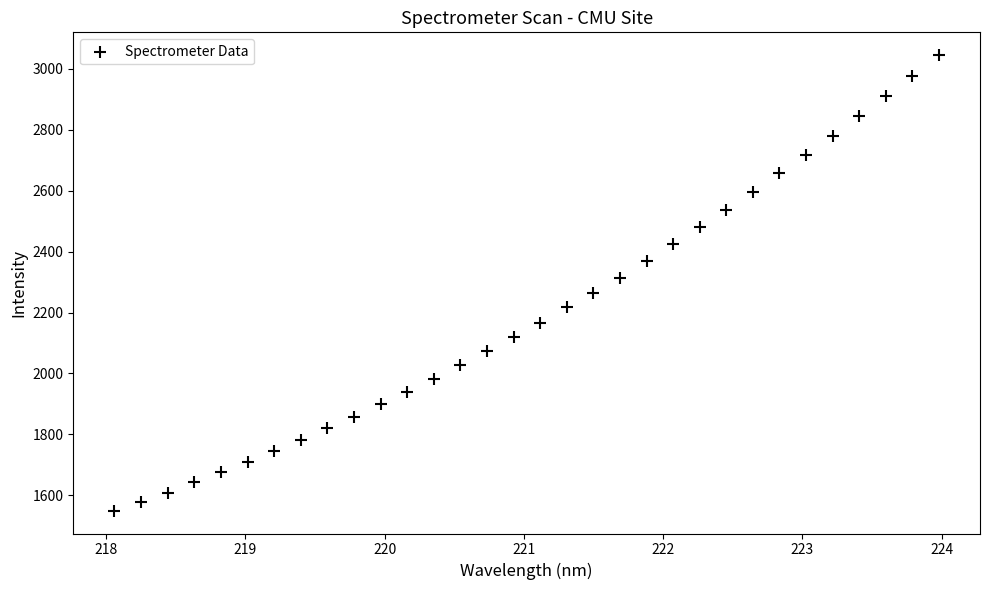

What is the range of X values (max minus min)?

5.9